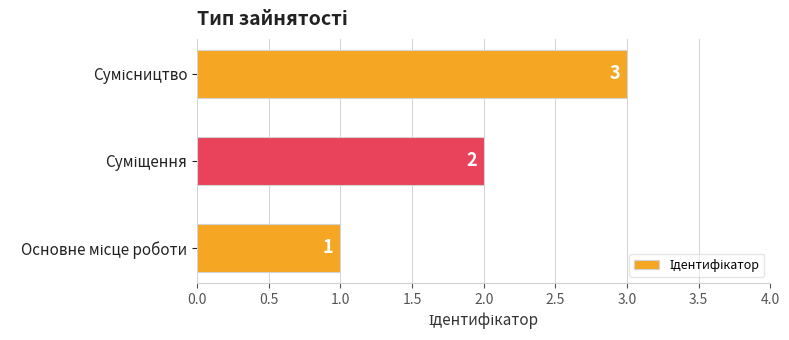

What is the sum of all values?

6